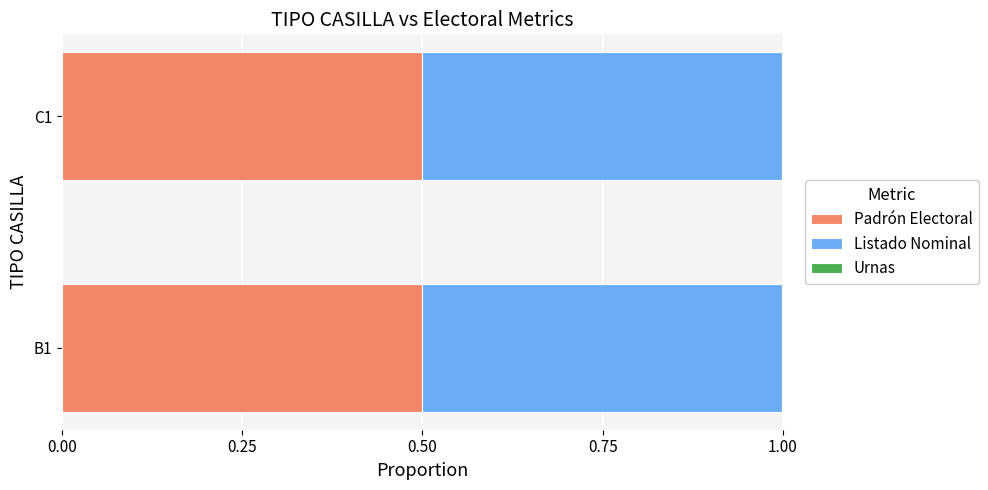

The value of Padrón Electoral at C1 is 0.9. True or false?

False